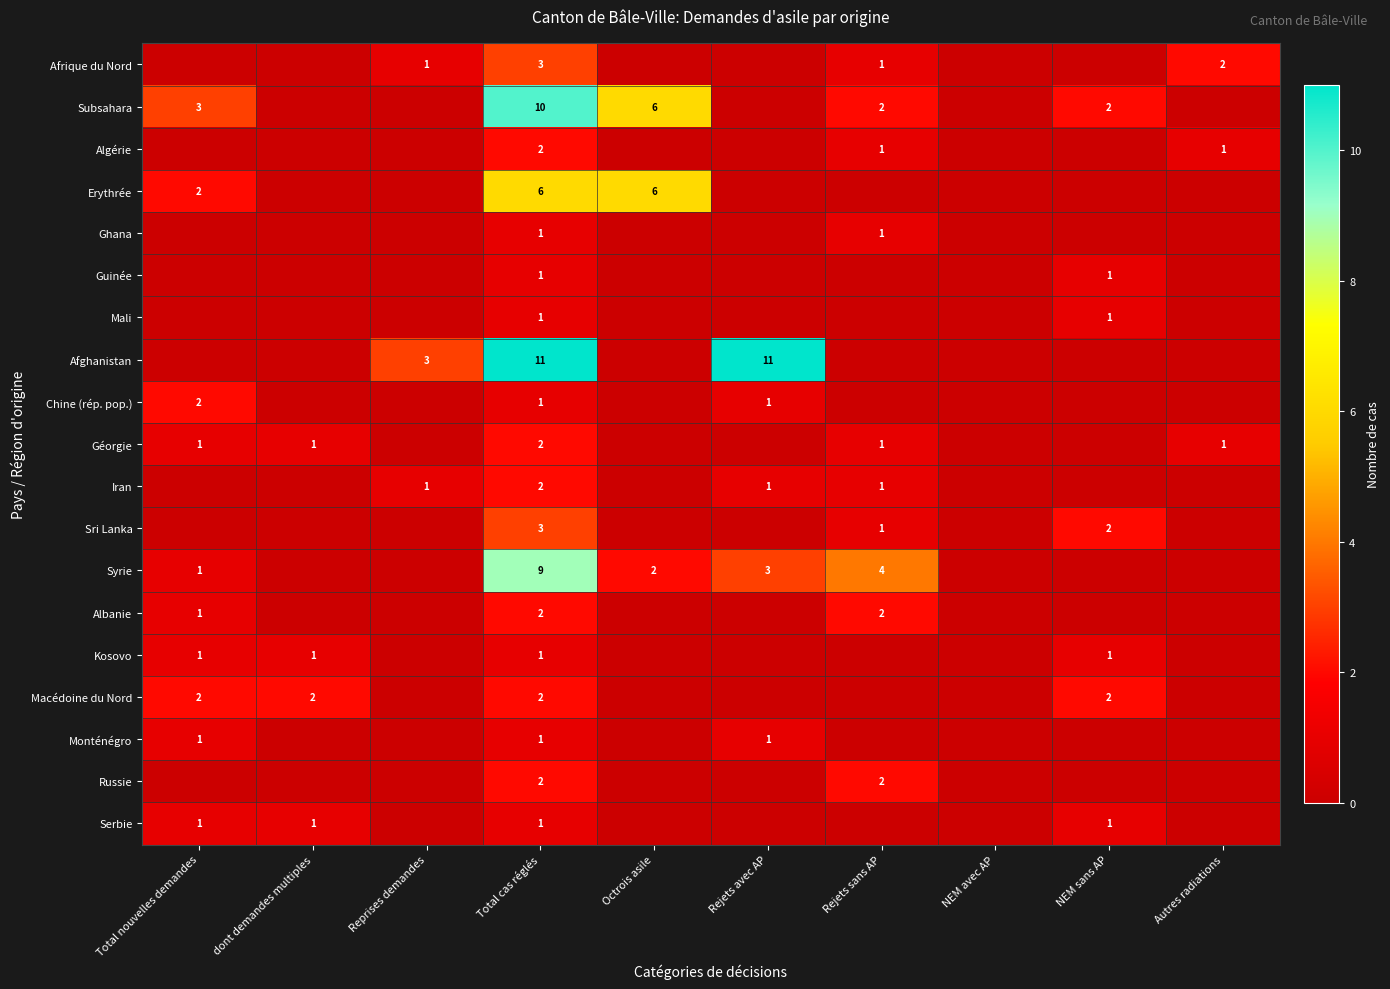

What is the total value across all series at Total cas réglés?

61